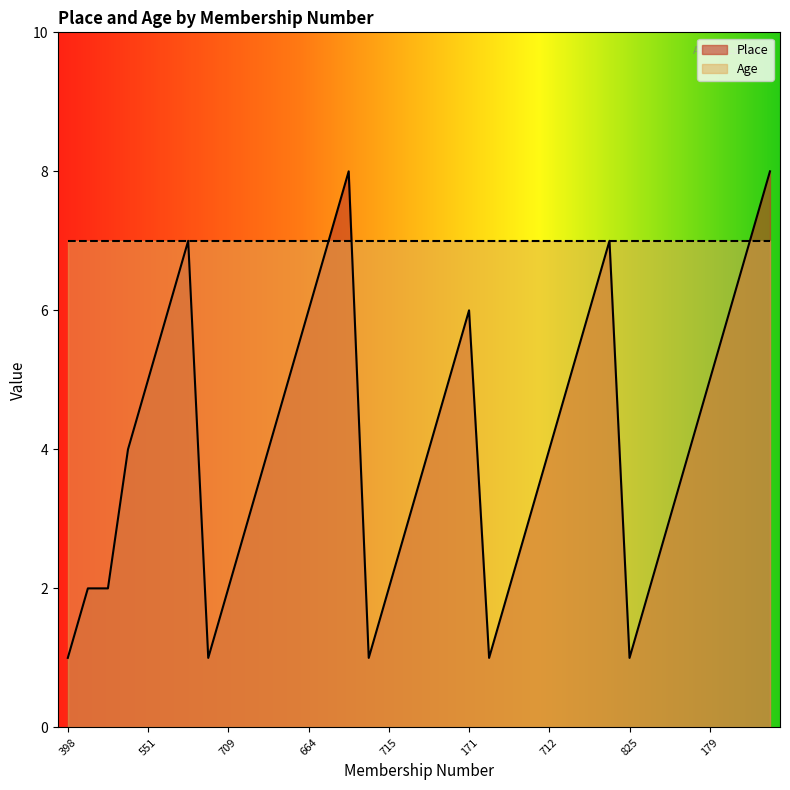

What is the highest value of the Place series?

8